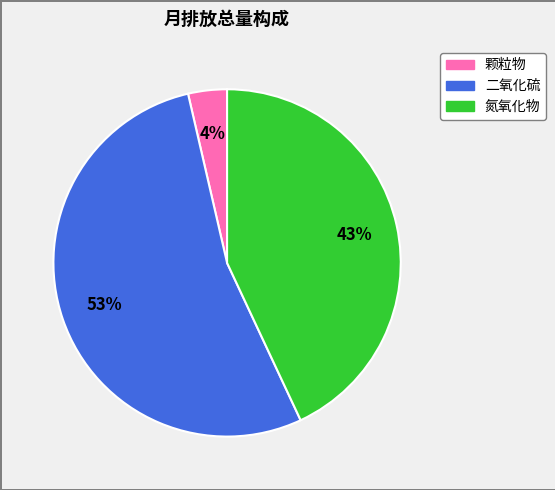

The 氮氧化物 slice represents 29% of the pie. True or false?

False